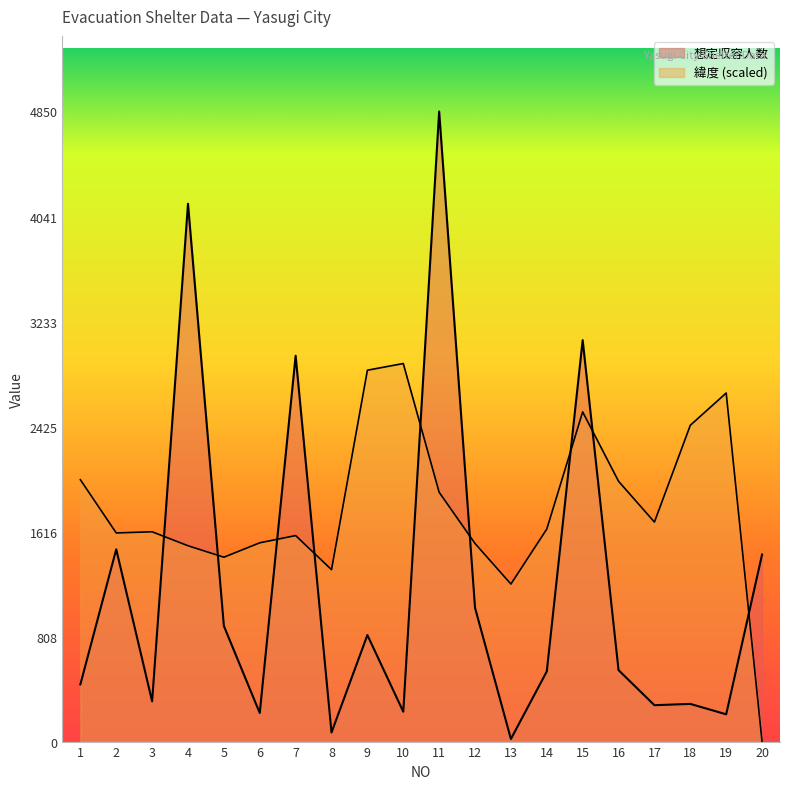

How many data points in 緯度 are above 1635?

10